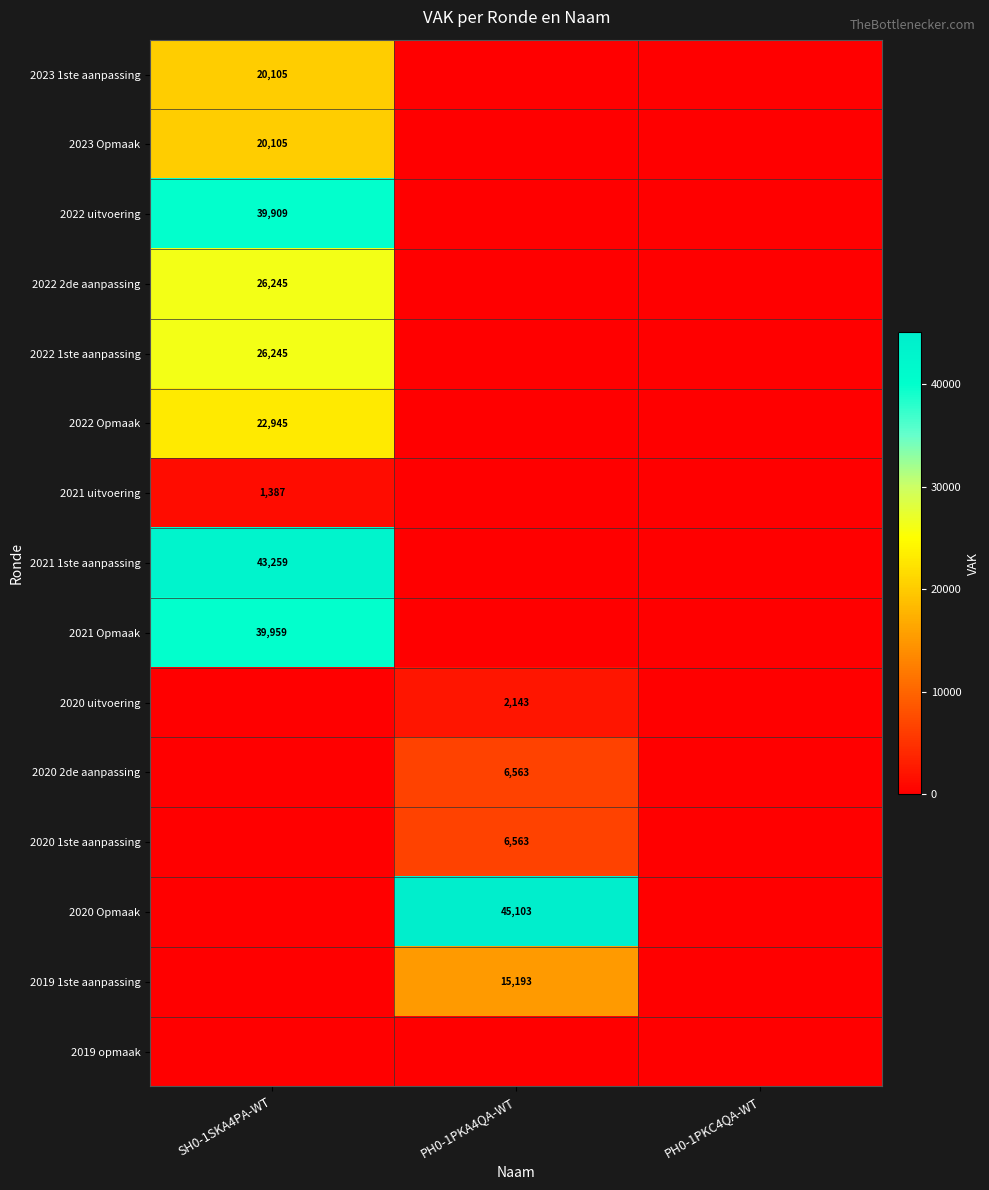

The value of 2021 1ste aanpassing at SH0-1SKA4PA-WT is 64798. True or false?

False